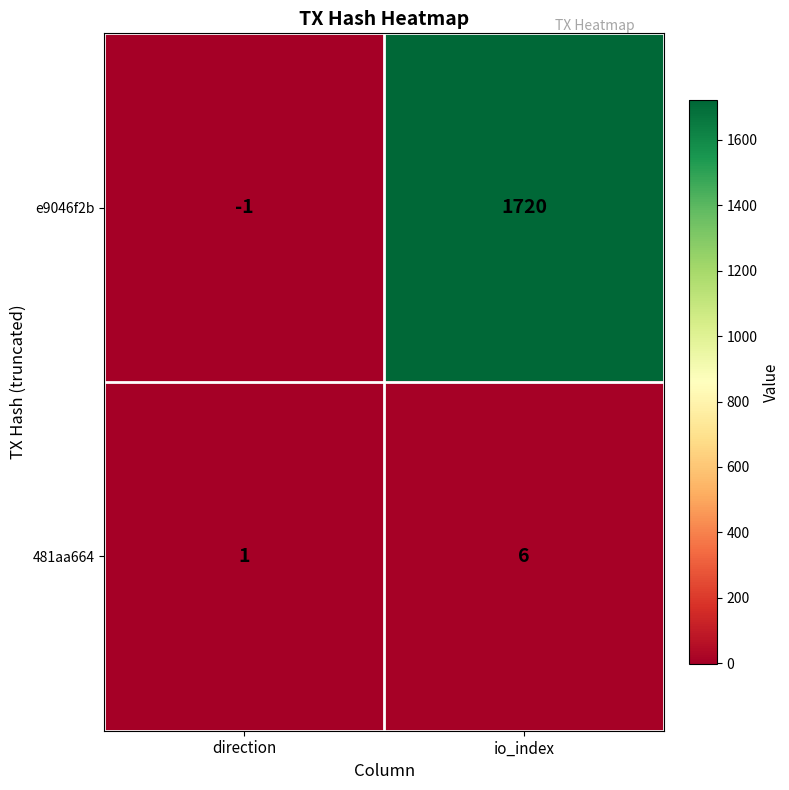

Reading left to right, transcribe all the data shown in this chart.

e9046f2b: -1	1720
481aa664: 1	6